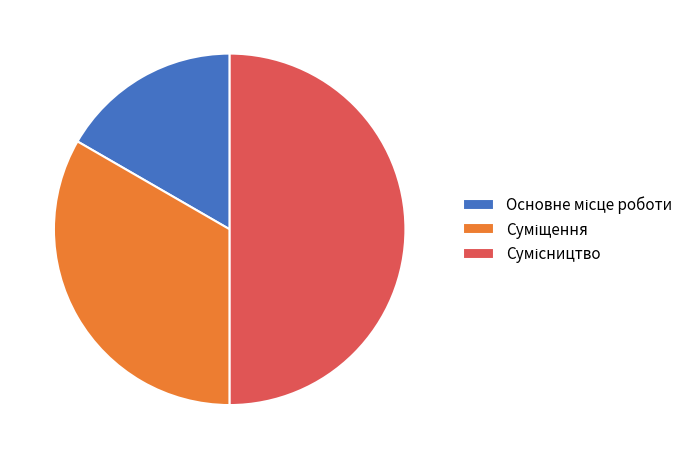

What is the change in value from Основне місце роботи to Суміщення?

+1